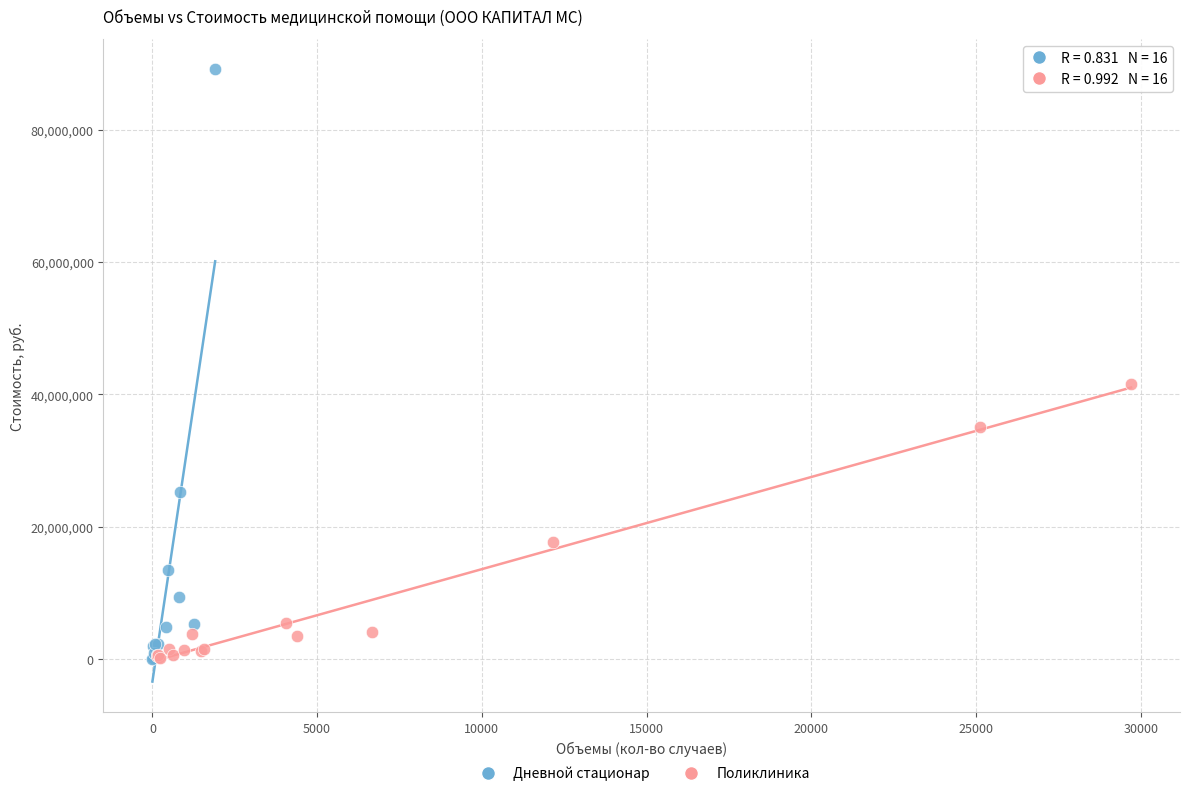

Which series contains the highest Y value?

Дневной стационар